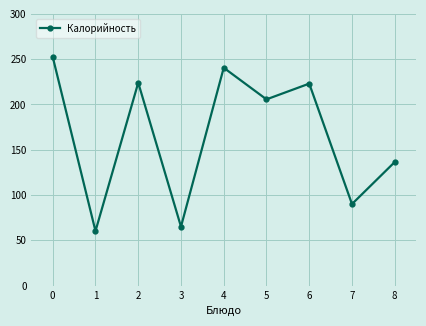

How many interior local peaks (higher than both neighbors) does the data have?

3